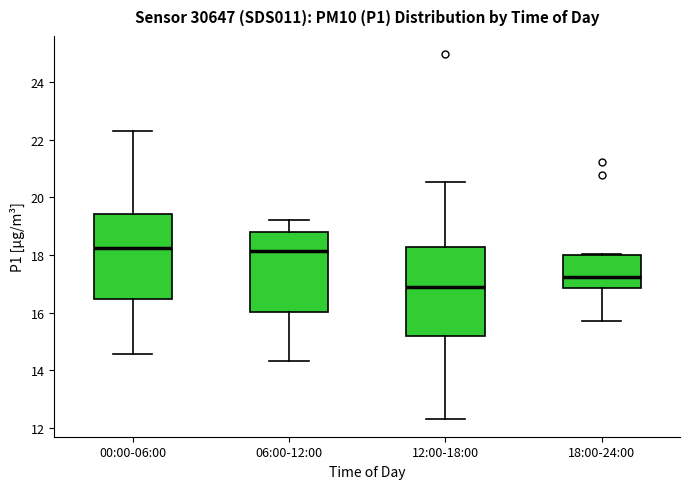

Reading left to right, read every box against the y-axis: the position of its median line, the range the box covers, and the ends of its whiskers. The values are not printed on the chart, so give them approximately, as read against the axis.

00:00-06:00: median 18.2, box 16.4 to 19.4, whiskers 14.6 to 22.4
06:00-12:00: median 18.2, box 16.0 to 18.8, whiskers 14.4 to 19.2
12:00-18:00: median 16.8, box 15.2 to 18.2, whiskers 12.4 to 20.6
18:00-24:00: median 17.2, box 16.8 to 18.0, whiskers 15.8 to 18.0 (just above the box's upper edge)